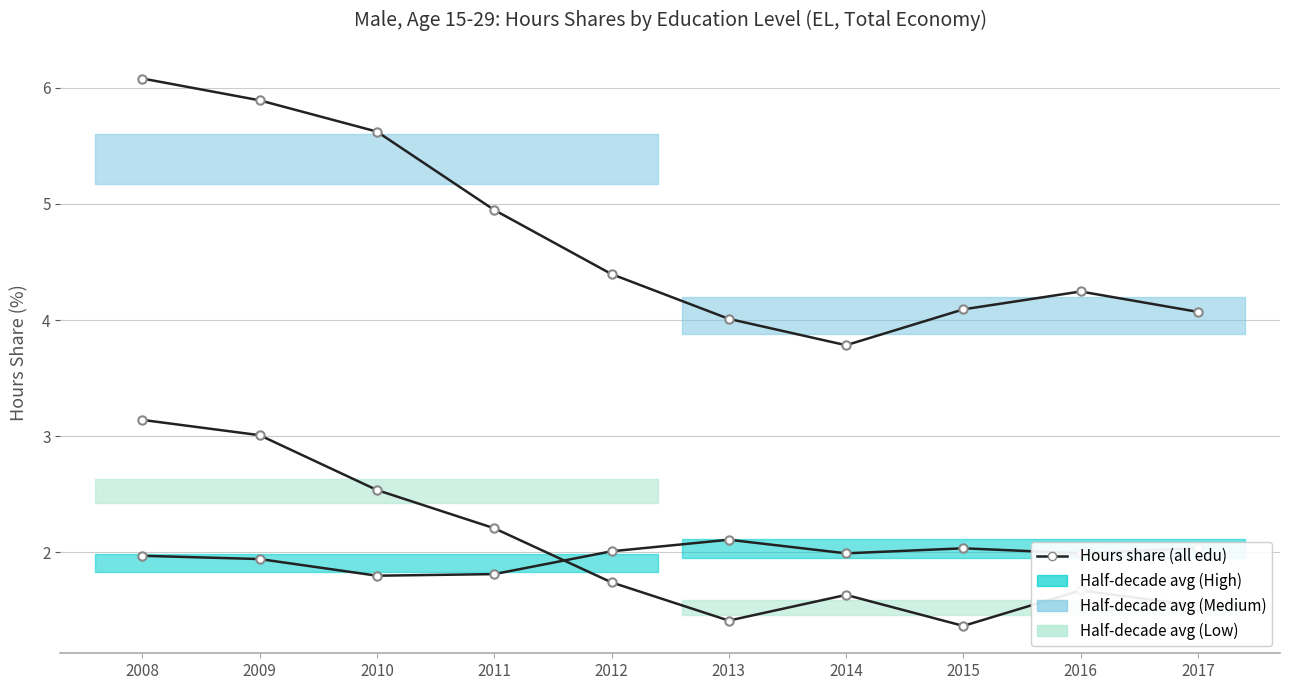

Rank the categories by Low value from highest to lowest.

2008, 2009, 2010, 2011, 2012, 2016, 2014, 2017, 2013, 2015